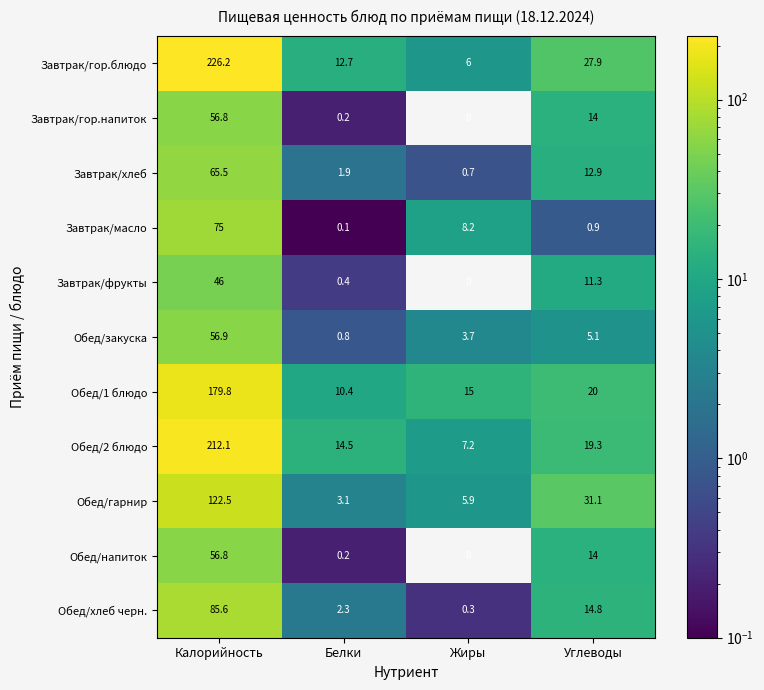

The value of Обед/напиток at Калорийность is 56.8. True or false?

True